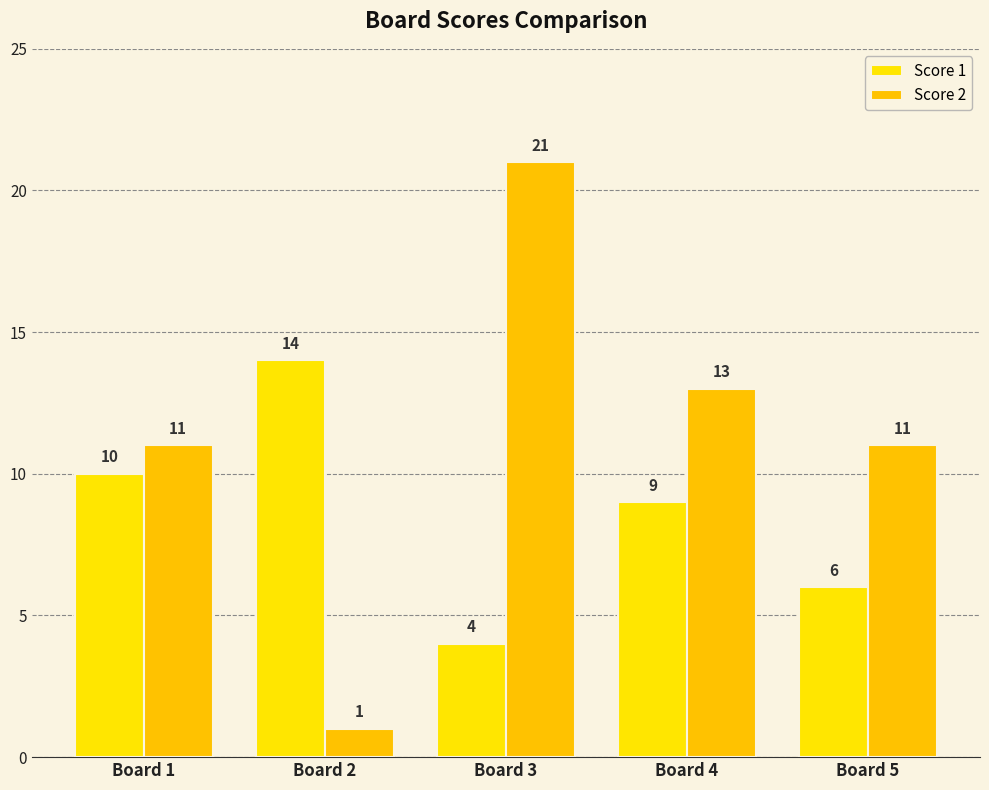

Which has a higher value, Board 3 or Board 2?

Board 2